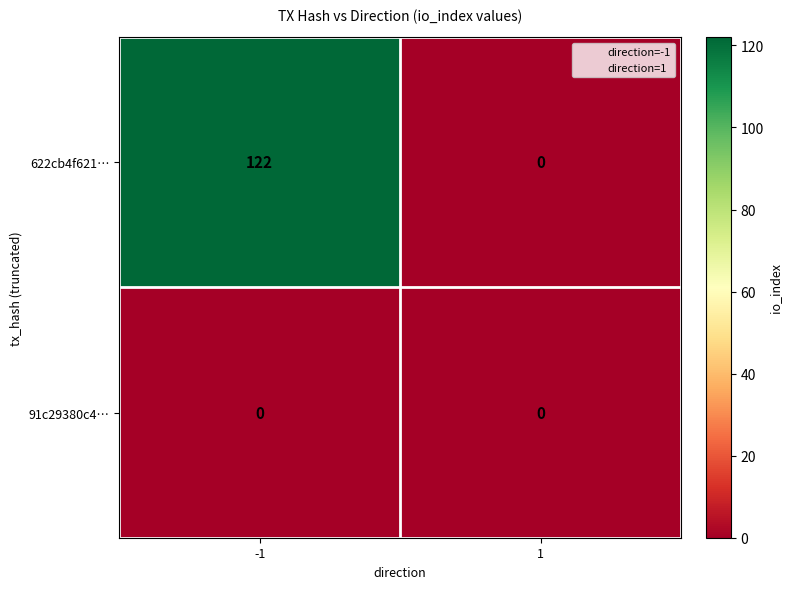

What is the maximum value shown in the chart?

122